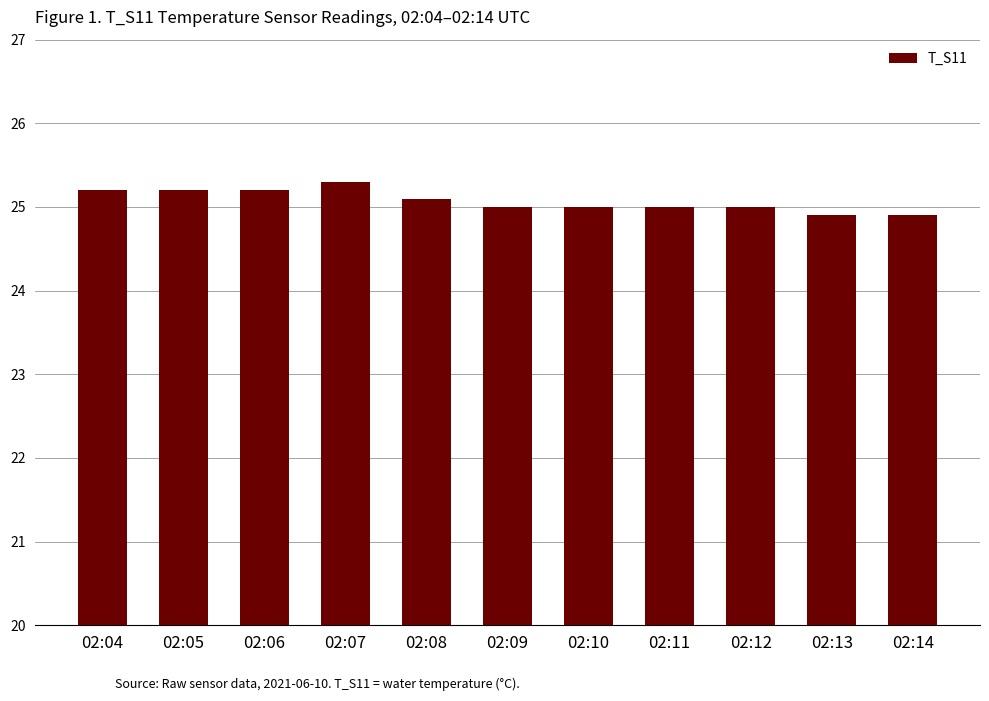

Reading right to left, what are all the values shown in this chart?

24.9	24.9	25.0	25.0	25.0	25.0	25.1	25.3	25.2	25.2	25.2